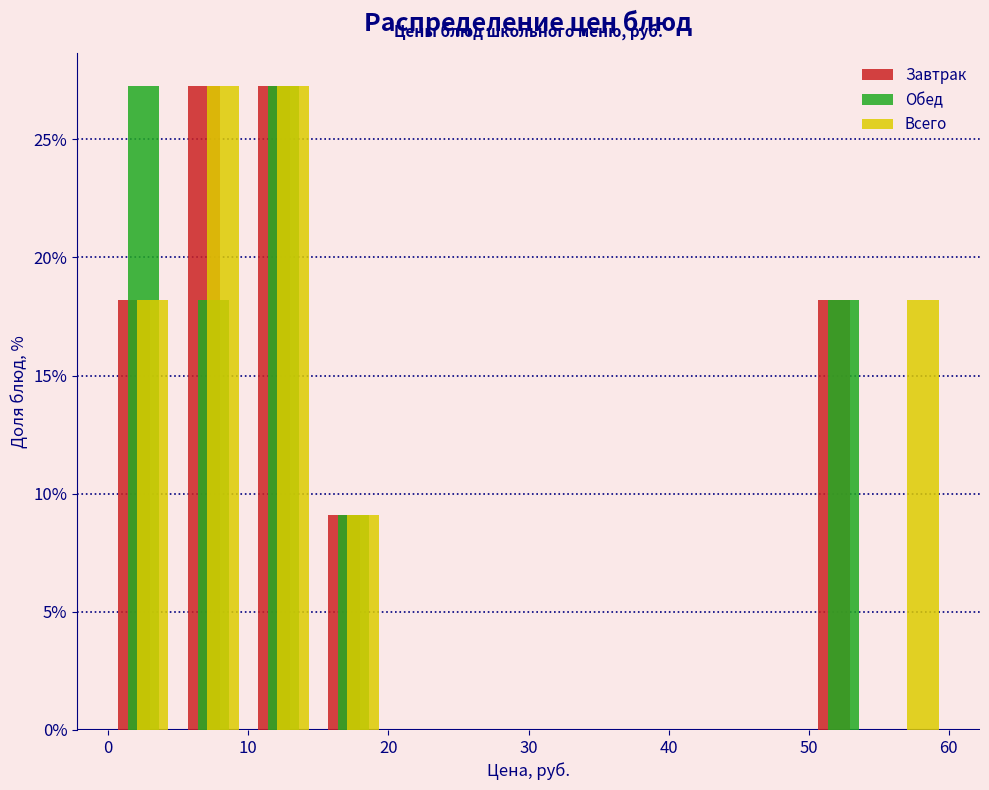

What is the height of the Обед bar covering 50 to 55 on the x-axis? The values are not printed on the chart, so give them approximately, as read against the axis.

18.0